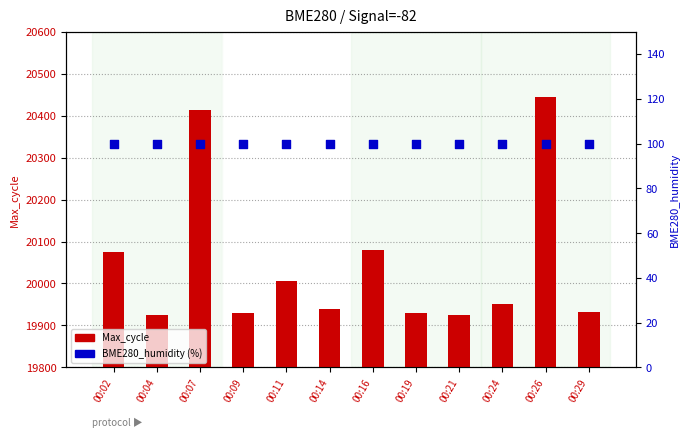

Which series reaches the maximum Y coordinate?

Max_cycle